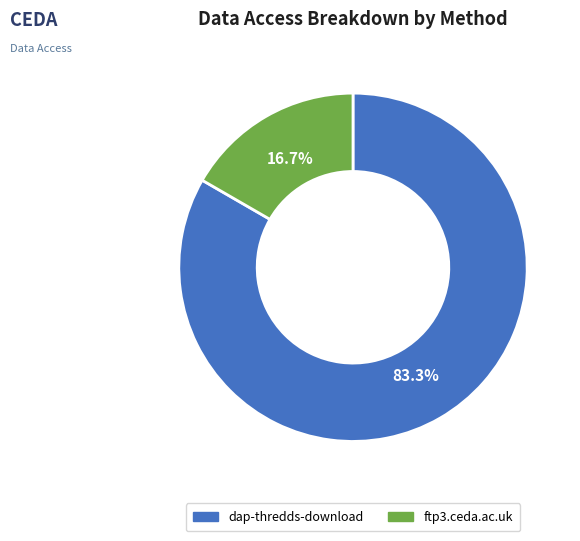

Is it true that ftp3.ceda.ac.uk is 22% of the pie?

False